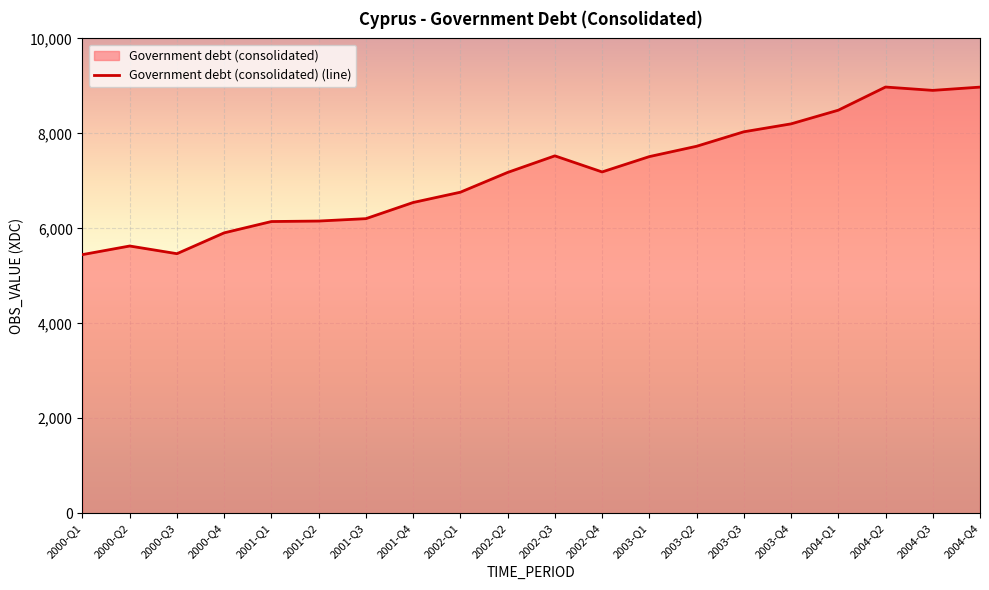

What is the label of the 8th point from the right?

2003-Q1